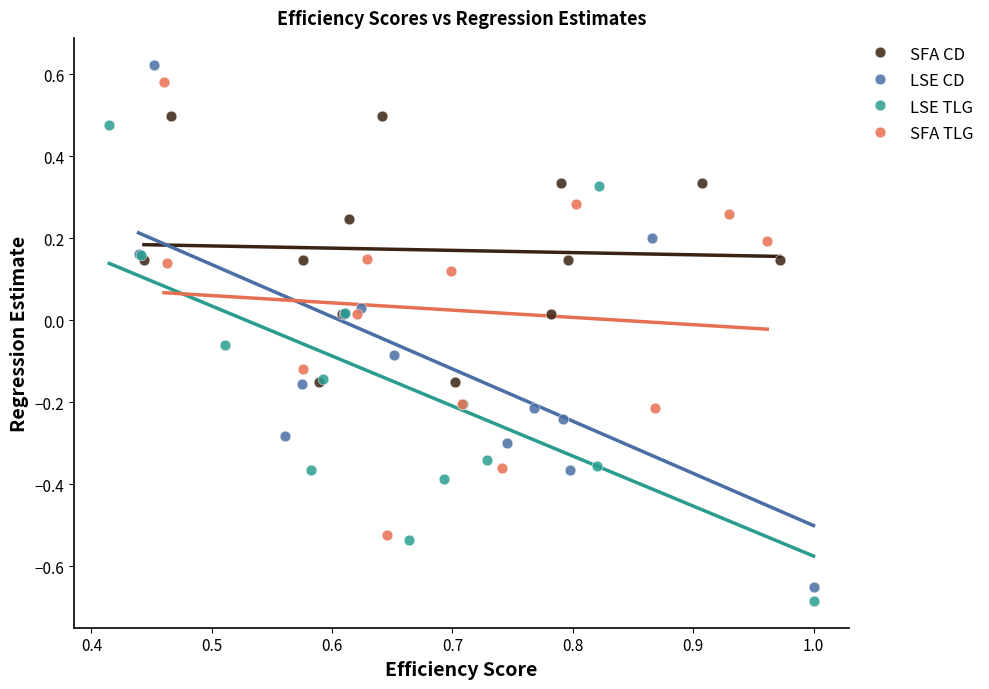

Which series contains the highest Y value?

LSE CD